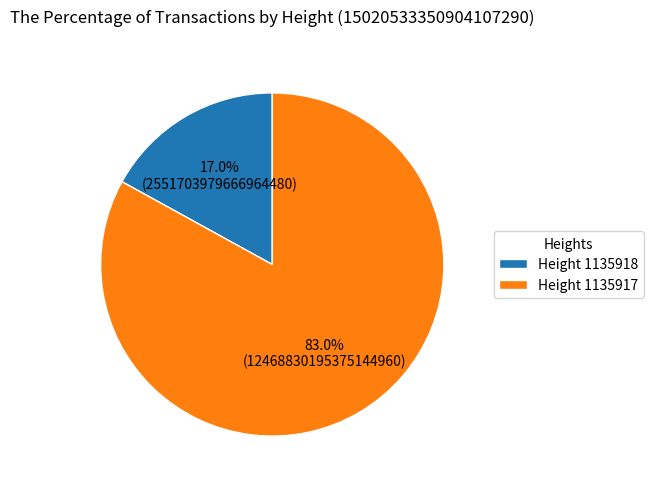

Which category has the smallest portion of the pie?

Height 1135918